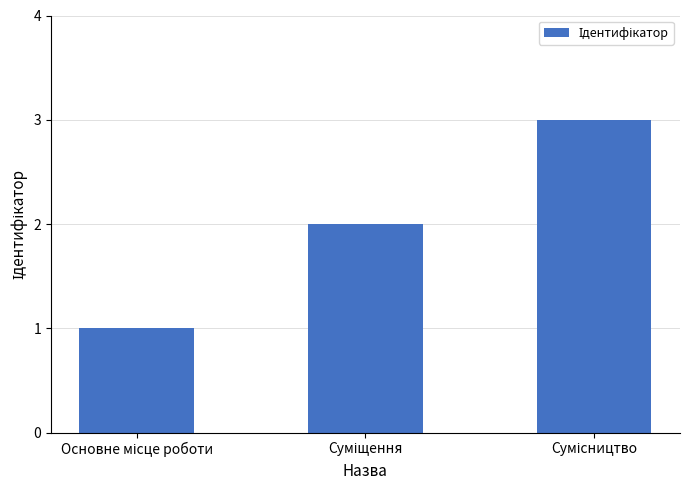

What is the greatest value displayed?

3